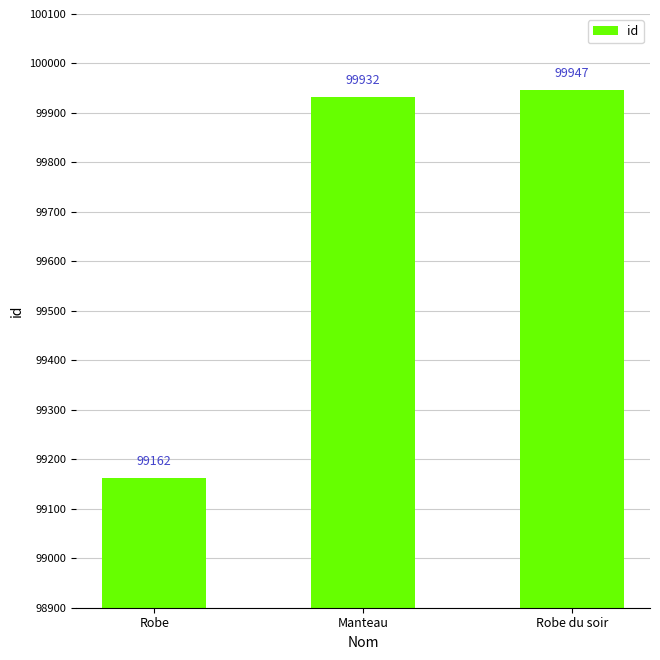

Approximately how many times larger is the value at Manteau compared to Robe du soir?

1.0